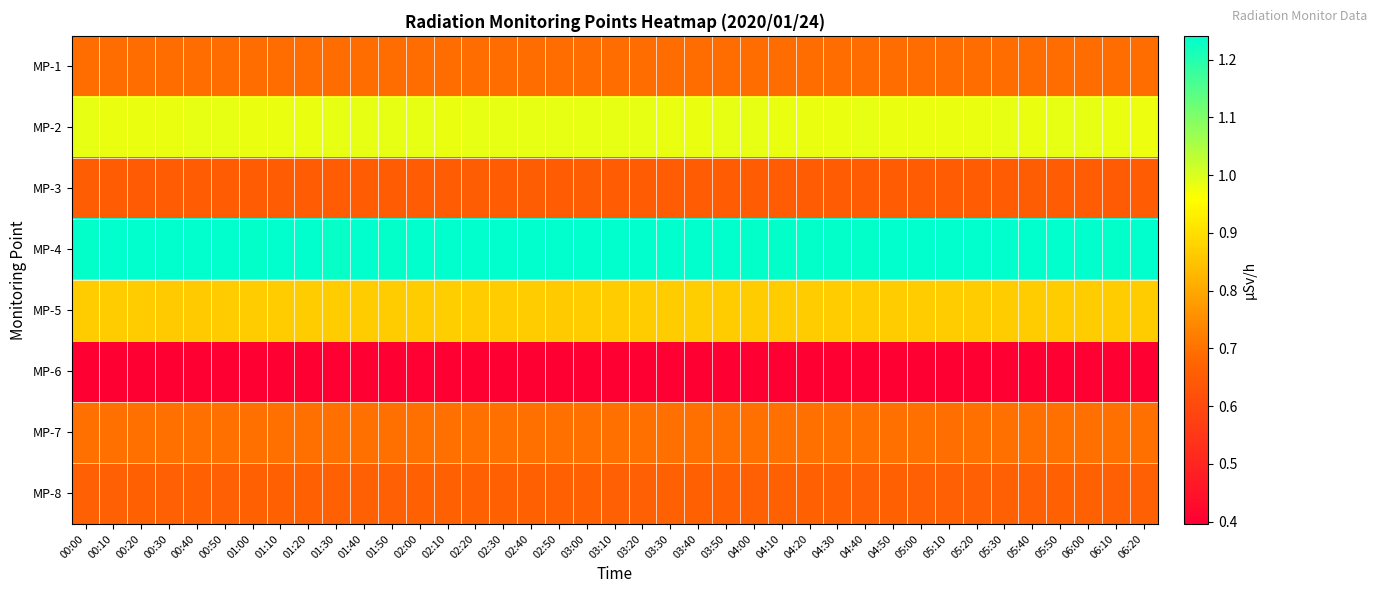

Reading left to right, extract all data points from this chart.

MP-1: 00:00=0.7	00:10=0.7	00:20=0.7	00:30=0.7	00:40=0.7	00:50=0.7	01:00=0.7	01:10=0.7	01:20=0.7	01:30=0.7	01:40=0.7	01:50=0.7	02:00=0.7	02:10=0.7	02:20=0.7	02:30=0.7	02:40=0.7	02:50=0.7	03:00=0.7	03:10=0.7	03:20=0.7	03:30=0.7	03:40=0.7	03:50=0.7	04:00=0.7	04:10=0.7	04:20=0.7	04:30=0.7	04:40=0.7	04:50=0.7	05:00=0.7	05:10=0.7	05:20=0.7	05:30=0.7	05:40=0.7	05:50=0.7	06:00=0.7	06:10=0.7	06:20=0.7
MP-2: 00:00=1.0	00:10=1.0	00:20=1.0	00:30=1.0	00:40=1.0	00:50=1.0	01:00=1.0	01:10=1.0	01:20=1.0	01:30=1.0	01:40=1.0	01:50=1.0	02:00=1.0	02:10=1.0	02:20=1.0	02:30=1.0	02:40=1.0	02:50=1.0	03:00=1.0	03:10=1.0	03:20=1.0	03:30=1.0	03:40=1.0	03:50=1.0	04:00=1.0	04:10=1.0	04:20=1.0	04:30=1.0	04:40=1.0	04:50=1.0	05:00=1.0	05:10=1.0	05:20=1.0	05:30=1.0	05:40=1.0	05:50=1.0	06:00=1.0	06:10=1.0	06:20=1.0
MP-3: 00:00=0.7	00:10=0.7	00:20=0.7	00:30=0.7	00:40=0.7	00:50=0.7	01:00=0.7	01:10=0.7	01:20=0.7	01:30=0.7	01:40=0.7	01:50=0.7	02:00=0.7	02:10=0.7	02:20=0.7	02:30=0.7	02:40=0.7	02:50=0.7	03:00=0.7	03:10=0.7	03:20=0.7	03:30=0.7	03:40=0.7	03:50=0.7	04:00=0.7	04:10=0.7	04:20=0.7	04:30=0.7	04:40=0.7	04:50=0.7	05:00=0.7	05:10=0.7	05:20=0.7	05:30=0.7	05:40=0.7	05:50=0.7	06:00=0.7	06:10=0.7	06:20=0.7
MP-4: 00:00=1.2	00:10=1.2	00:20=1.2	00:30=1.2	00:40=1.2	00:50=1.2	01:00=1.2	01:10=1.2	01:20=1.2	01:30=1.2	01:40=1.2	01:50=1.2	02:00=1.2	02:10=1.2	02:20=1.2	02:30=1.2	02:40=1.2	02:50=1.2	03:00=1.2	03:10=1.2	03:20=1.2	03:30=1.2	03:40=1.2	03:50=1.2	04:00=1.2	04:10=1.2	04:20=1.2	04:30=1.2	04:40=1.2	04:50=1.2	05:00=1.2	05:10=1.2	05:20=1.2	05:30=1.2	05:40=1.2	05:50=1.2	06:00=1.2	06:10=1.2	06:20=1.2
MP-5: 00:00=0.9	00:10=0.9	00:20=0.9	00:30=0.9	00:40=0.9	00:50=0.9	01:00=0.9	01:10=0.9	01:20=0.9	01:30=0.9	01:40=0.9	01:50=0.9	02:00=0.9	02:10=0.9	02:20=0.9	02:30=0.9	02:40=0.9	02:50=0.9	03:00=0.9	03:10=0.9	03:20=0.9	03:30=0.9	03:40=0.9	03:50=0.9	04:00=0.9	04:10=0.9	04:20=0.9	04:30=0.9	04:40=0.9	04:50=0.9	05:00=0.9	05:10=0.9	05:20=0.9	05:30=0.9	05:40=0.9	05:50=0.9	06:00=0.9	06:10=0.9	06:20=0.9
MP-6: 00:00=0.4	00:10=0.4	00:20=0.4	00:30=0.4	00:40=0.4	00:50=0.4	01:00=0.4	01:10=0.4	01:20=0.4	01:30=0.4	01:40=0.4	01:50=0.4	02:00=0.4	02:10=0.4	02:20=0.4	02:30=0.4	02:40=0.4	02:50=0.4	03:00=0.4	03:10=0.4	03:20=0.4	03:30=0.4	03:40=0.4	03:50=0.4	04:00=0.4	04:10=0.4	04:20=0.4	04:30=0.4	04:40=0.4	04:50=0.4	05:00=0.4	05:10=0.4	05:20=0.4	05:30=0.4	05:40=0.4	05:50=0.4	06:00=0.4	06:10=0.4	06:20=0.4
MP-7: 00:00=0.7	00:10=0.7	00:20=0.7	00:30=0.7	00:40=0.7	00:50=0.7	01:00=0.7	01:10=0.7	01:20=0.7	01:30=0.7	01:40=0.7	01:50=0.7	02:00=0.7	02:10=0.7	02:20=0.7	02:30=0.7	02:40=0.7	02:50=0.7	03:00=0.7	03:10=0.7	03:20=0.7	03:30=0.7	03:40=0.7	03:50=0.7	04:00=0.7	04:10=0.7	04:20=0.7	04:30=0.7	04:40=0.7	04:50=0.7	05:00=0.7	05:10=0.7	05:20=0.7	05:30=0.7	05:40=0.7	05:50=0.7	06:00=0.7	06:10=0.7	06:20=0.7
MP-8: 00:00=0.7	00:10=0.7	00:20=0.7	00:30=0.7	00:40=0.7	00:50=0.7	01:00=0.7	01:10=0.7	01:20=0.7	01:30=0.7	01:40=0.7	01:50=0.7	02:00=0.7	02:10=0.7	02:20=0.7	02:30=0.7	02:40=0.7	02:50=0.7	03:00=0.7	03:10=0.7	03:20=0.7	03:30=0.7	03:40=0.7	03:50=0.7	04:00=0.7	04:10=0.7	04:20=0.7	04:30=0.7	04:40=0.7	04:50=0.7	05:00=0.7	05:10=0.7	05:20=0.7	05:30=0.7	05:40=0.7	05:50=0.7	06:00=0.7	06:10=0.7	06:20=0.7